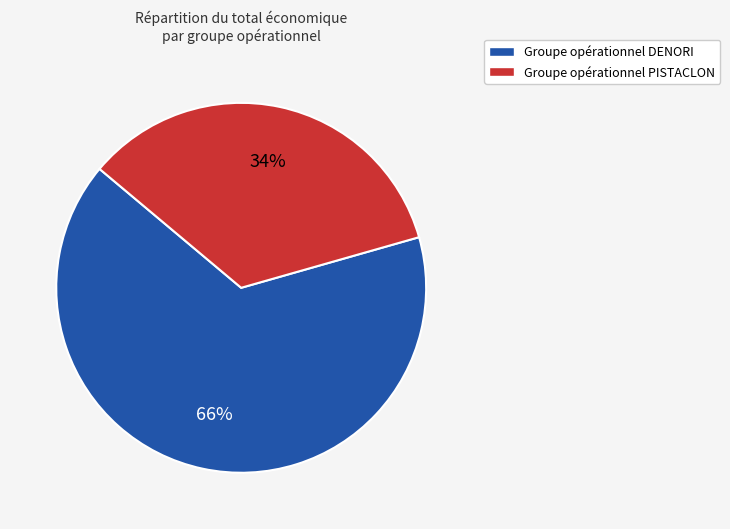

To the nearest percent, what is the combined percentage of Groupe opérationnel DENORI and Groupe opérationnel PISTACLON?

100%